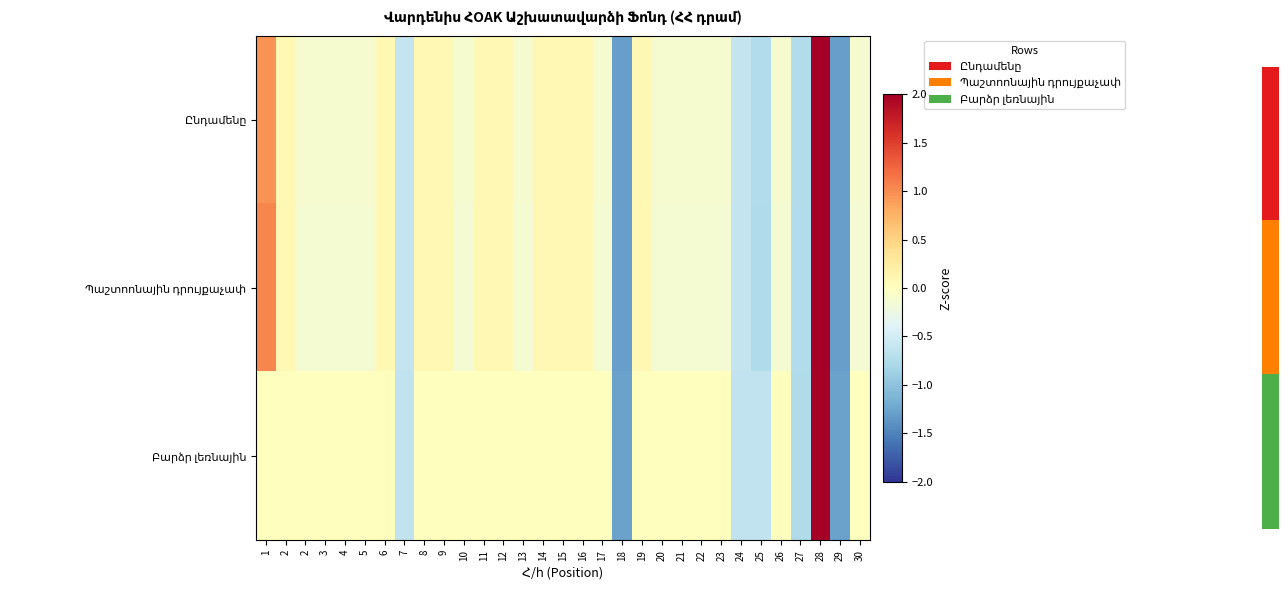

Which series has the largest total across all categories?

Ընդամենը